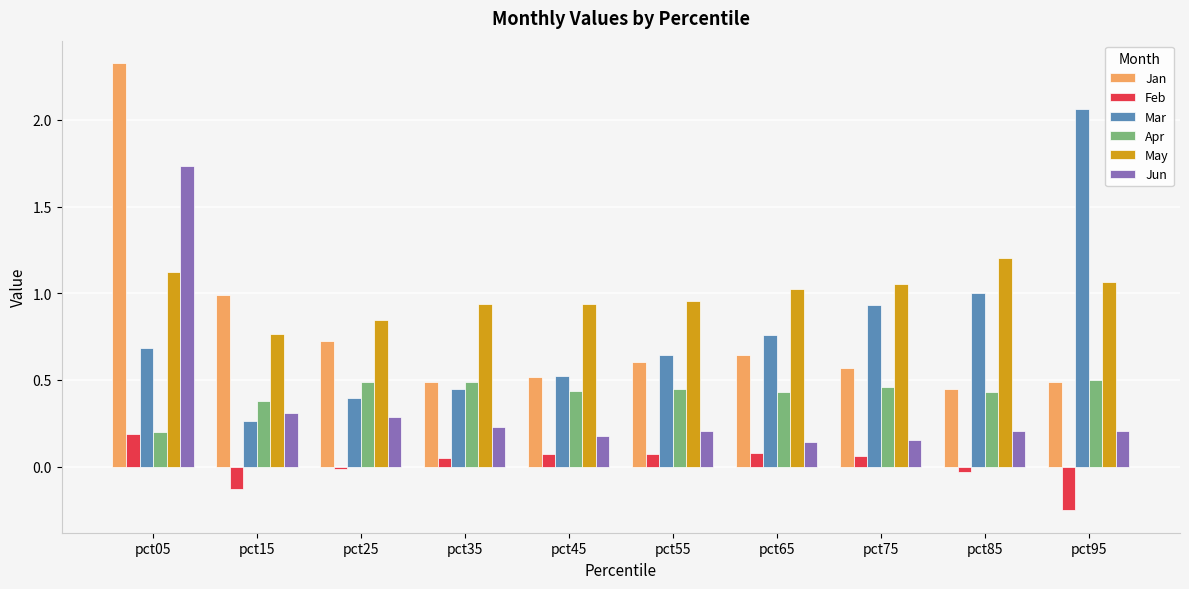

At which category does the chart reach its minimum across all series?

pct95